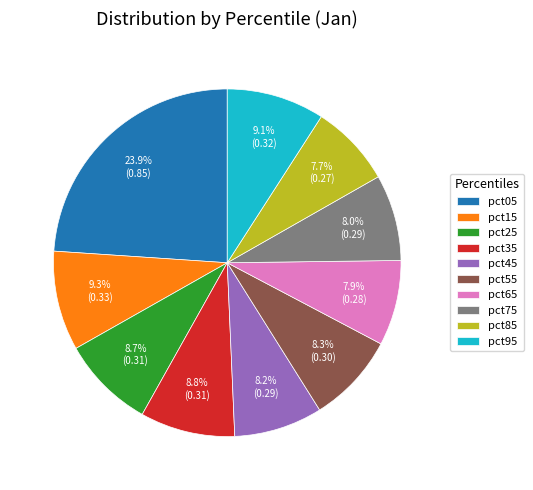

Which category has the biggest portion of the pie?

pct05